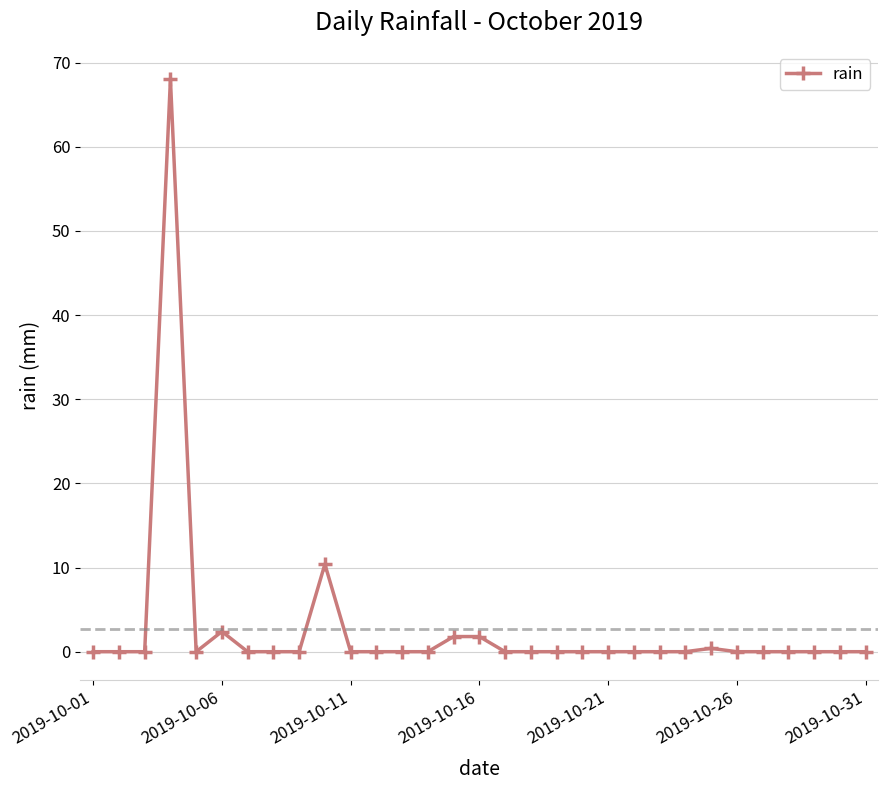

What is the difference between the maximum and minimum values?

68.0